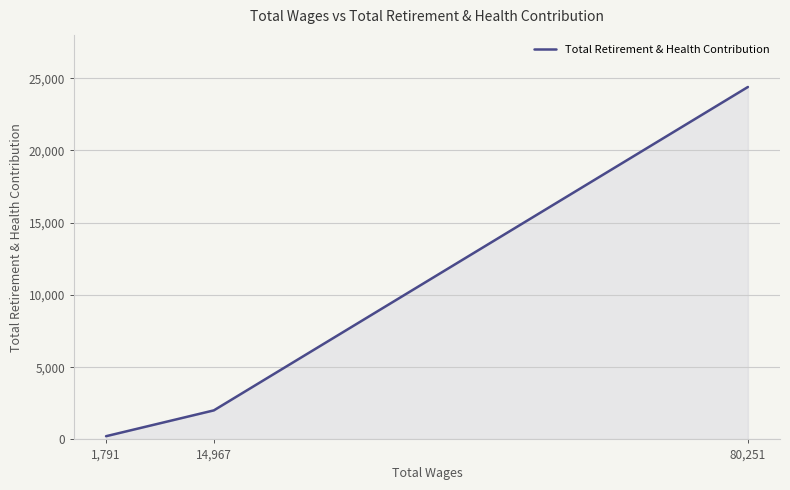

How many lines are shown in the chart?

1